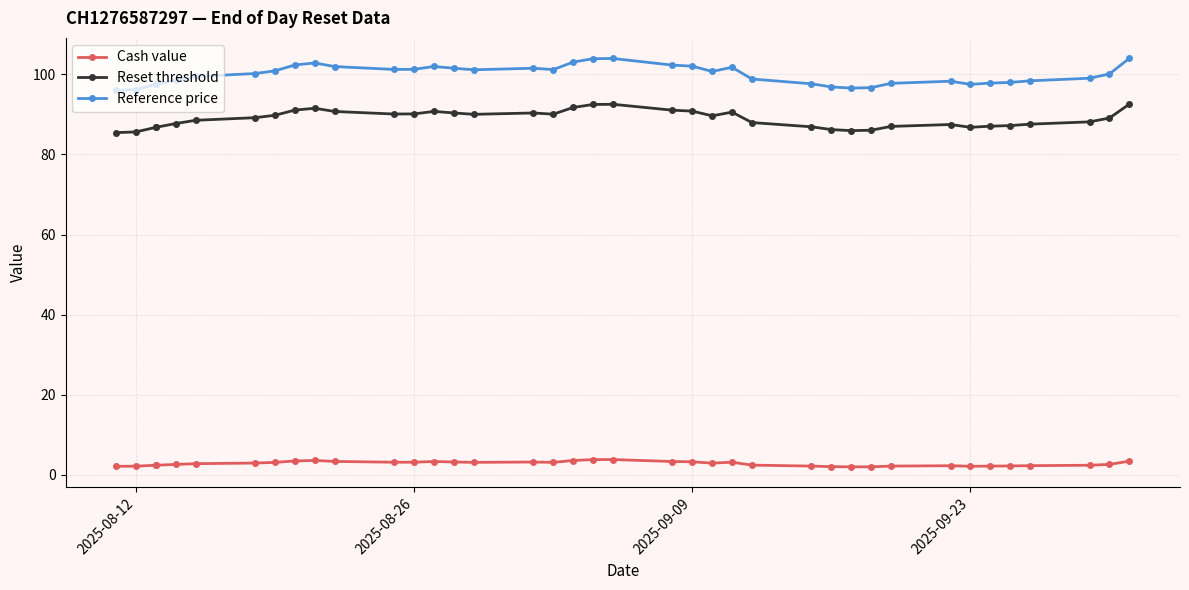

What is the difference between the maximum and minimum values in the Reset threshold series?

7.1